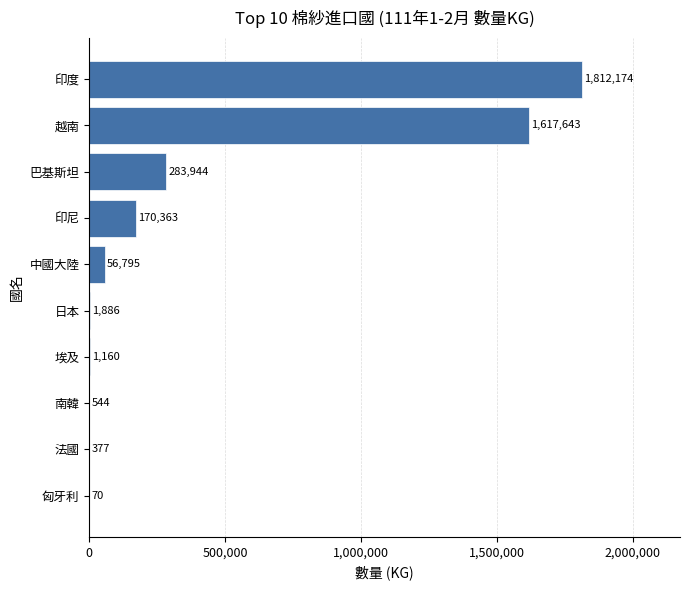

The chart shows a value of 1886 at 日本. True or false?

True